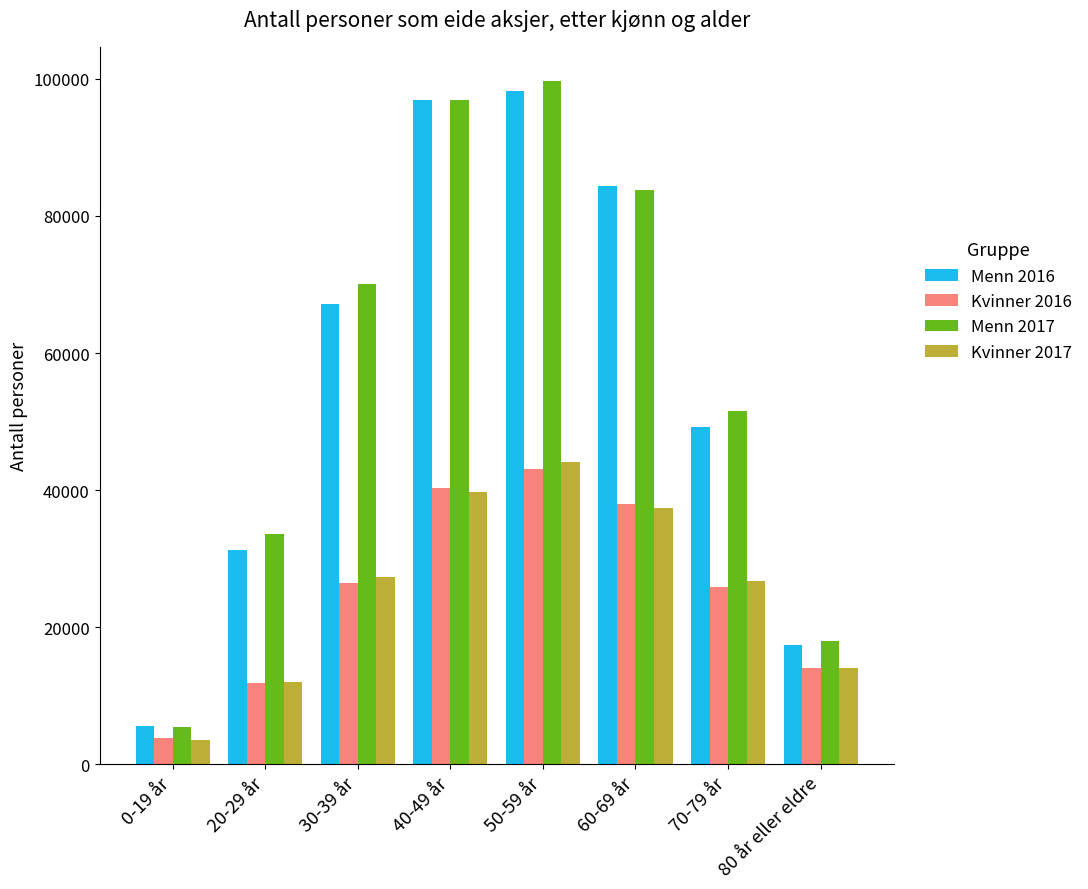

What is the label of the 7th bar from the left?

70-79 år